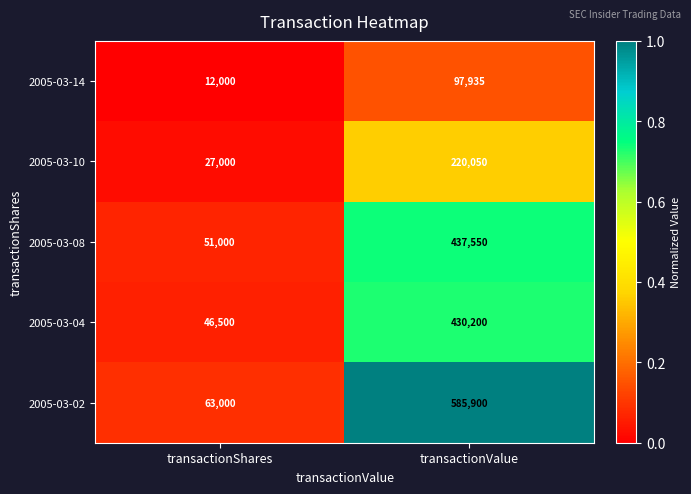

Reading left to right, list all the values displayed in this chart.

2005-03-14: transactionShares=12000	transactionValue=97935
2005-03-10: transactionShares=27000	transactionValue=220050
2005-03-08: transactionShares=51000	transactionValue=437550
2005-03-04: transactionShares=46500	transactionValue=430200
2005-03-02: transactionShares=63000	transactionValue=585900